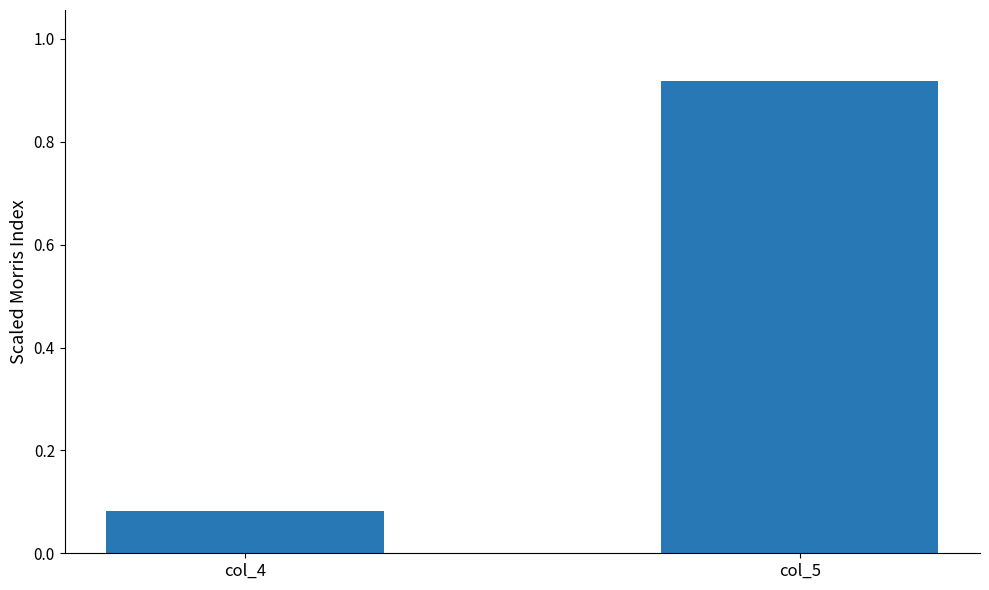

Which label corresponds to the largest value in the chart?

col_5